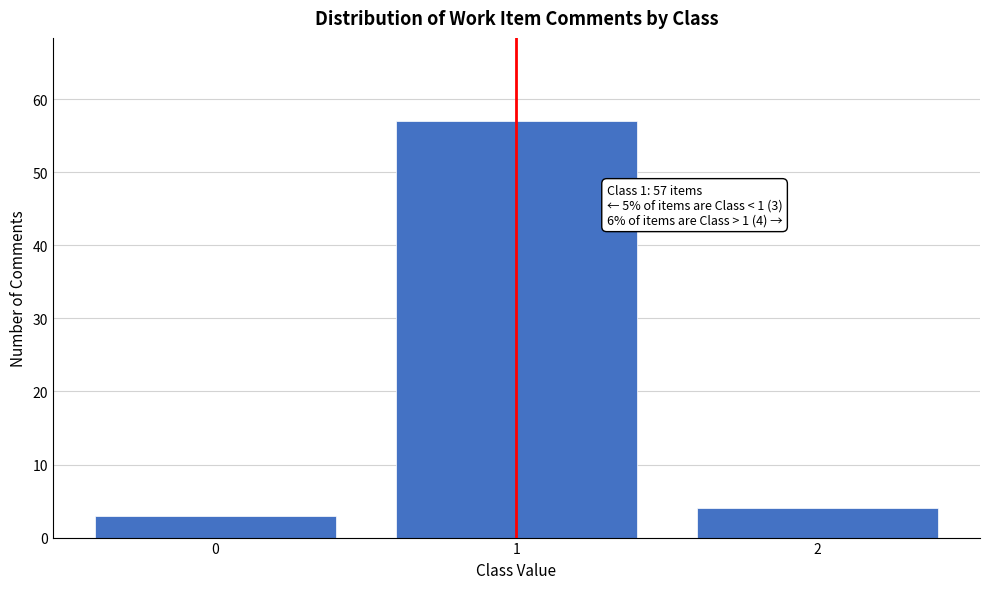

Reading left to right, list all the values displayed in this chart.

0=3	1=57	2=4